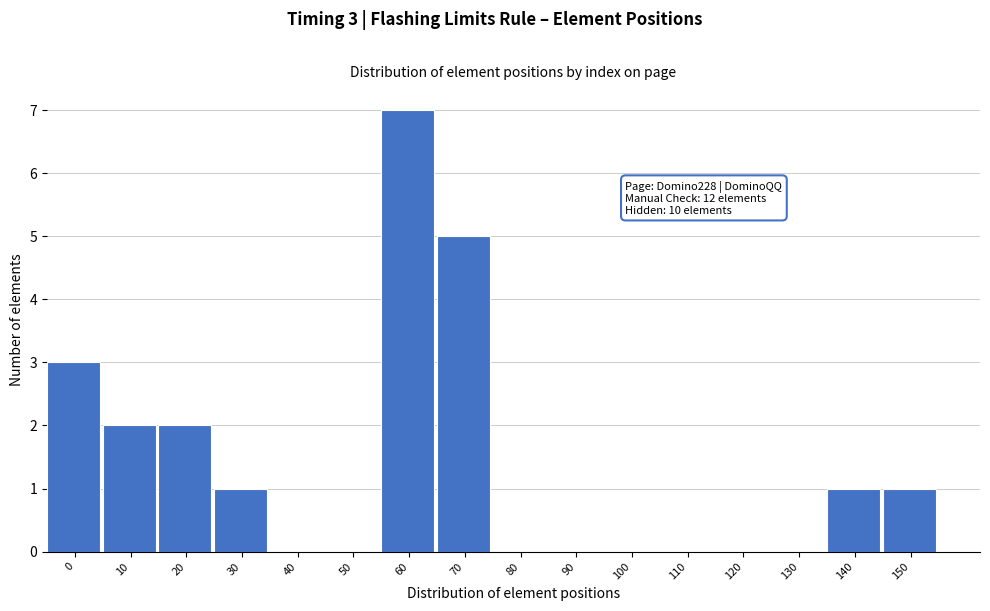

Reading left to right, transcribe all the data shown in this chart.

0=3	10=2	20=2	30=1	40=0	50=0	60=7	70=5	80=0	90=0	100=0	110=0	120=0	130=0	140=1	150=1